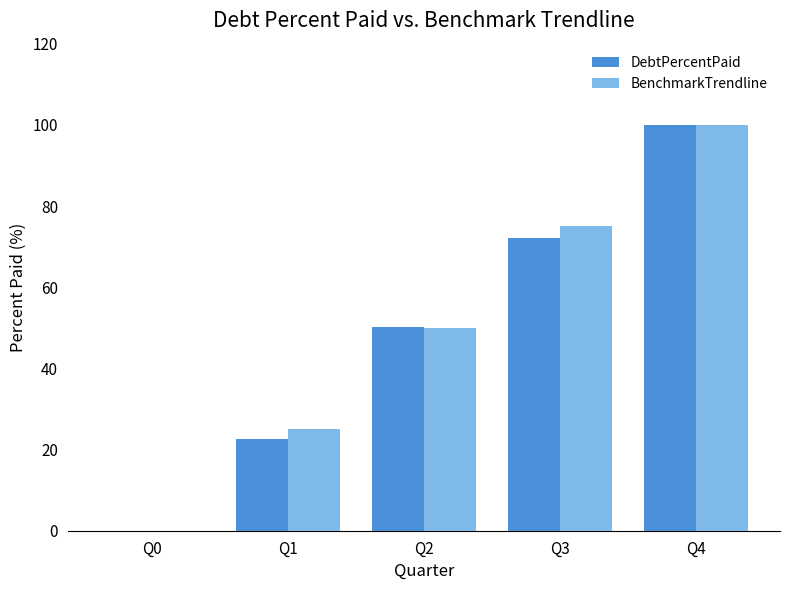

What is the greatest value displayed?

100.0